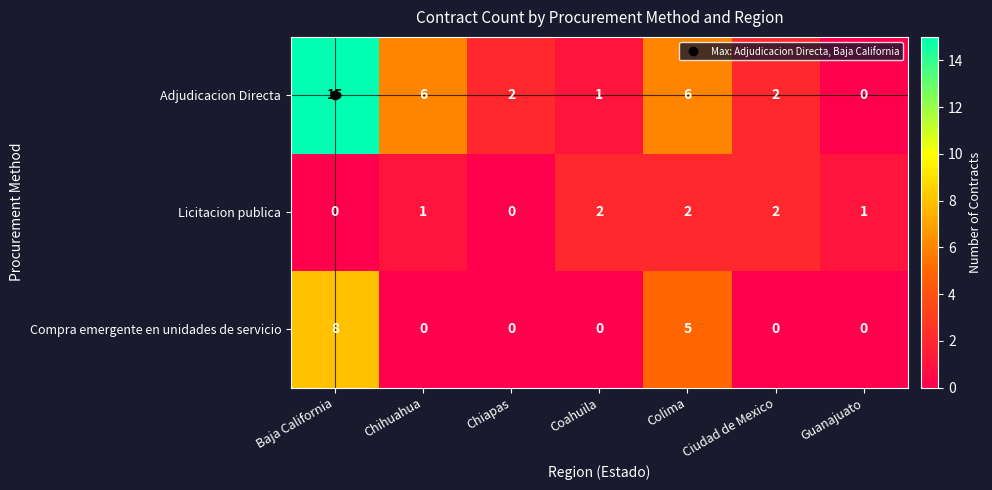

The Compra emergente en unidades de servicio series shows 0 at Chihuahua. True or false?

True